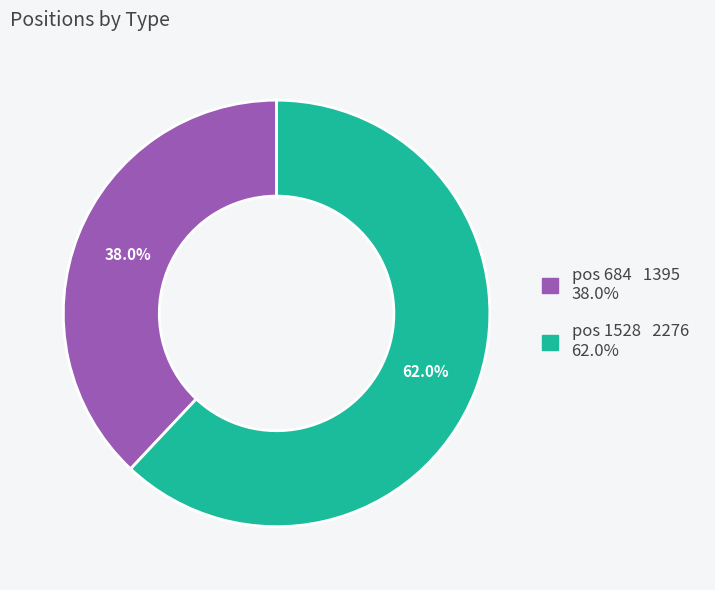

How many slices are in this pie chart?

2